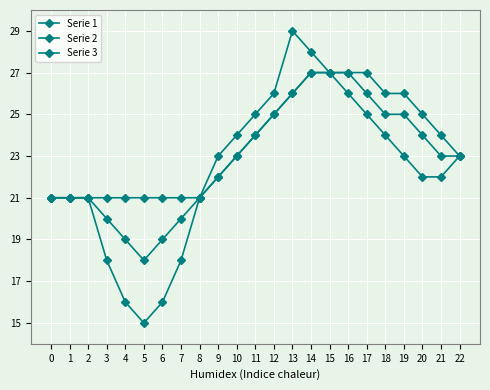

What is the sum of all Serie 1 values?

514